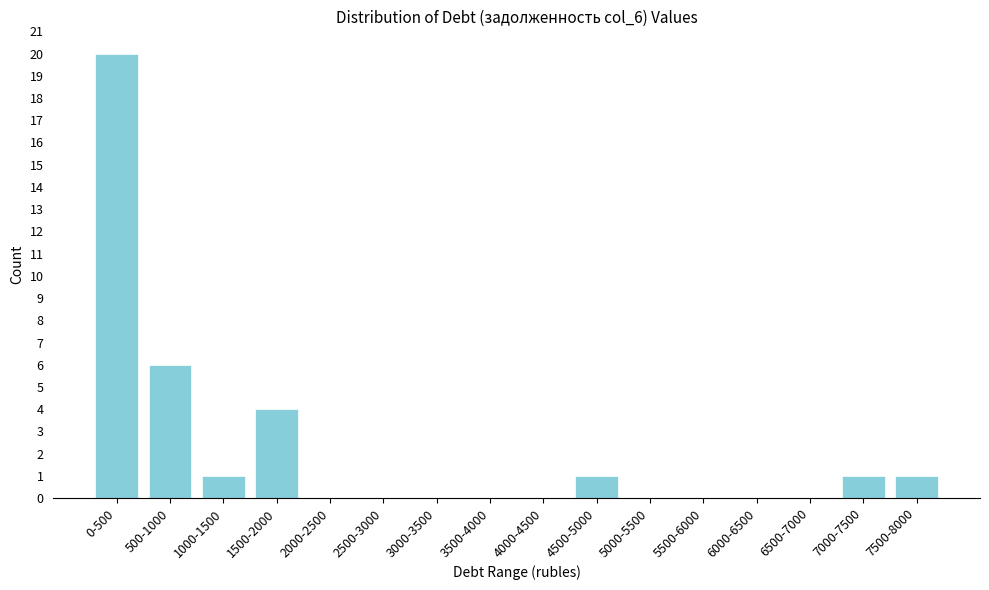

Reading right to left, what are all the values shown in this chart?

7500-8000=1	7000-7500=1	6500-7000=0	6000-6500=0	5500-6000=0	5000-5500=0	4500-5000=1	4000-4500=0	3500-4000=0	3000-3500=0	2500-3000=0	2000-2500=0	1500-2000=4	1000-1500=1	500-1000=6	0-500=20